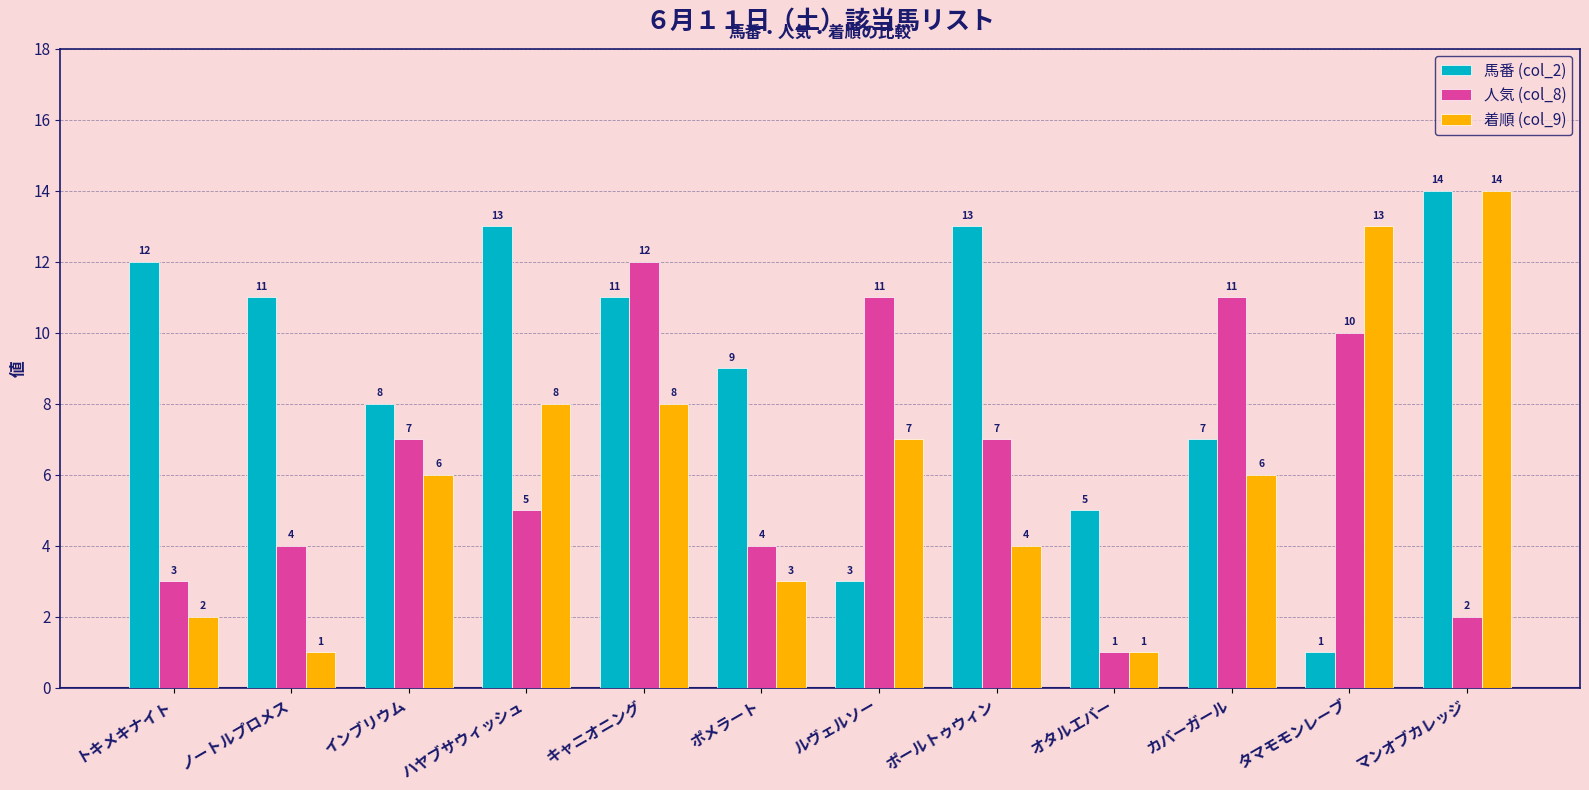

Which category has the highest value in the 着順 (col_9) series?

マンオブカレッジ